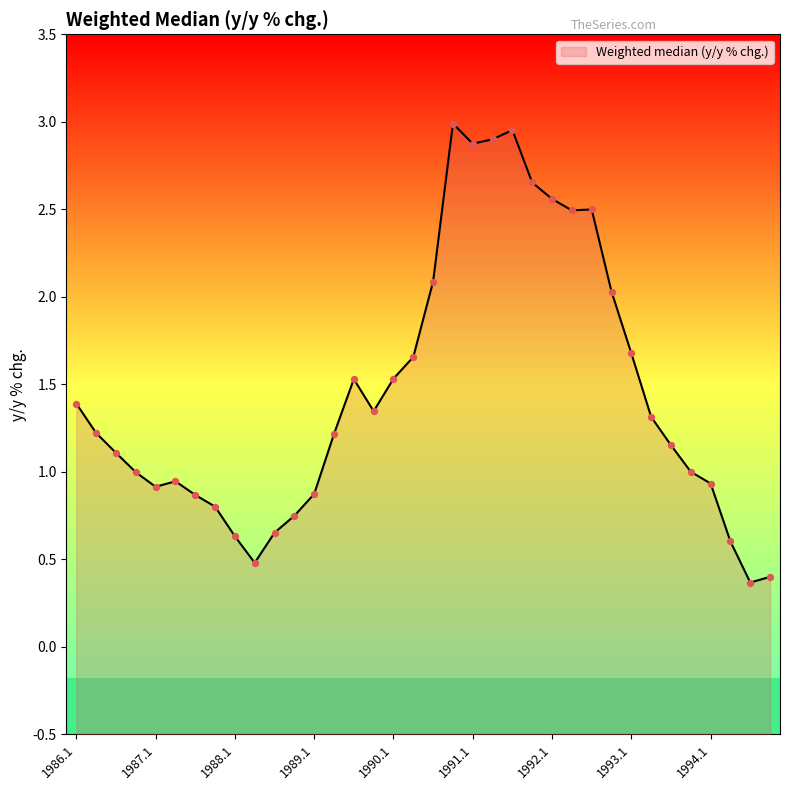

What is the change in value from 1990.1 to 1991.1?

+1.3